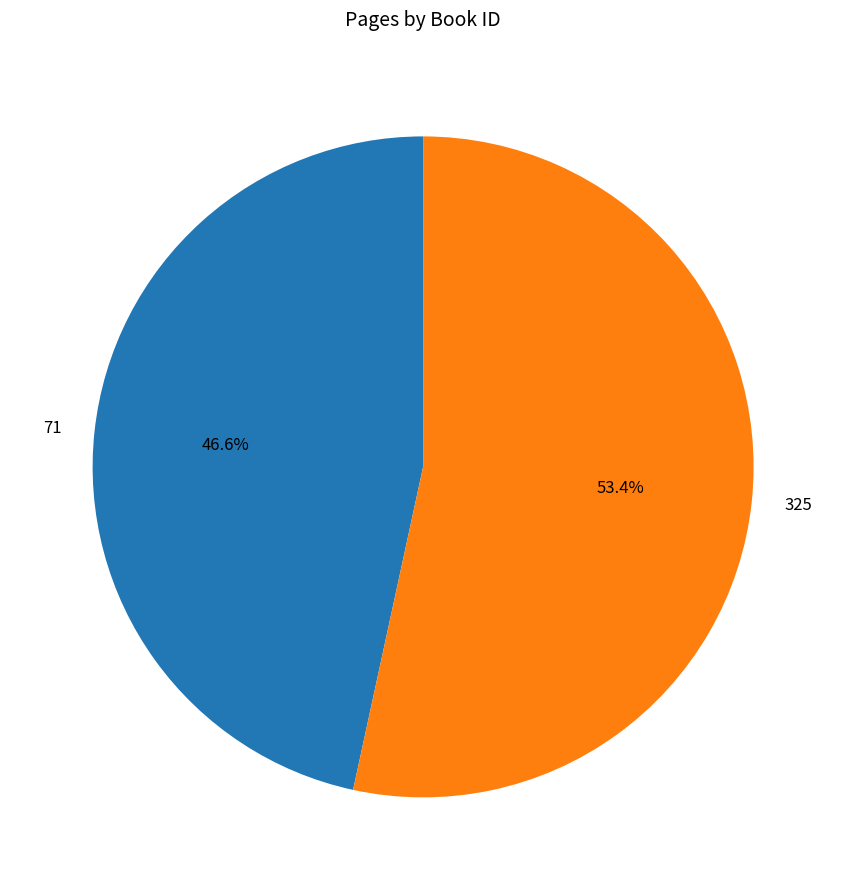

How many segments does this pie chart have?

2